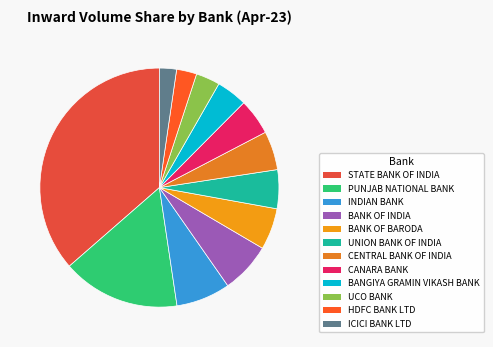

Which category has the smallest portion of the pie?

ICICI BANK LTD